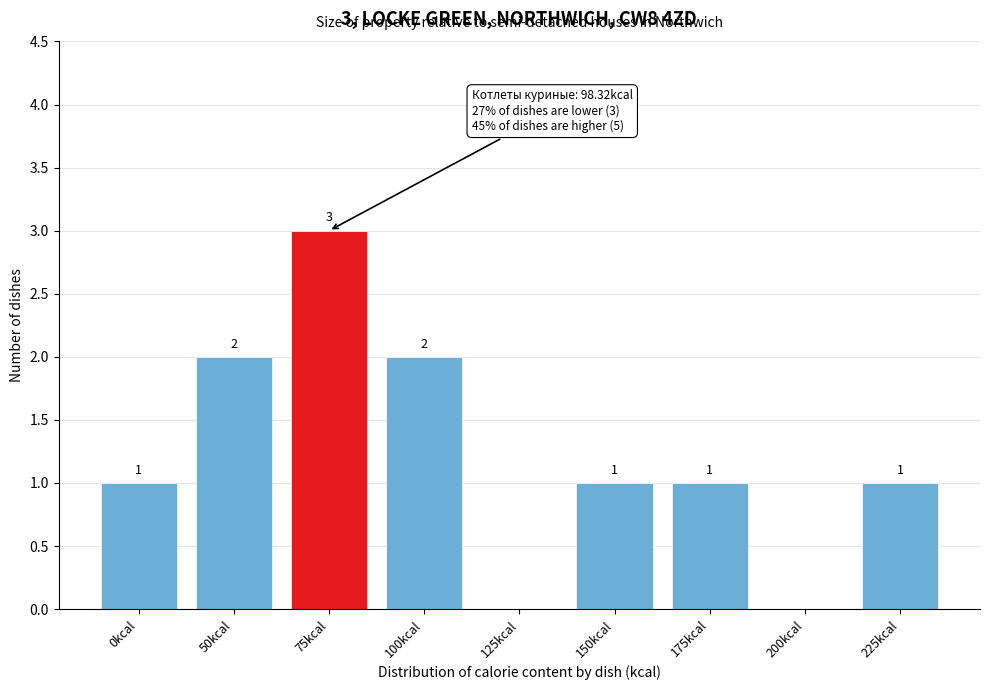

Reading left to right, what are all the values shown in this chart?

0kcal=1	50kcal=2	75kcal=3	100kcal=2	125kcal=0	150kcal=1	175kcal=1	200kcal=0	225kcal=1